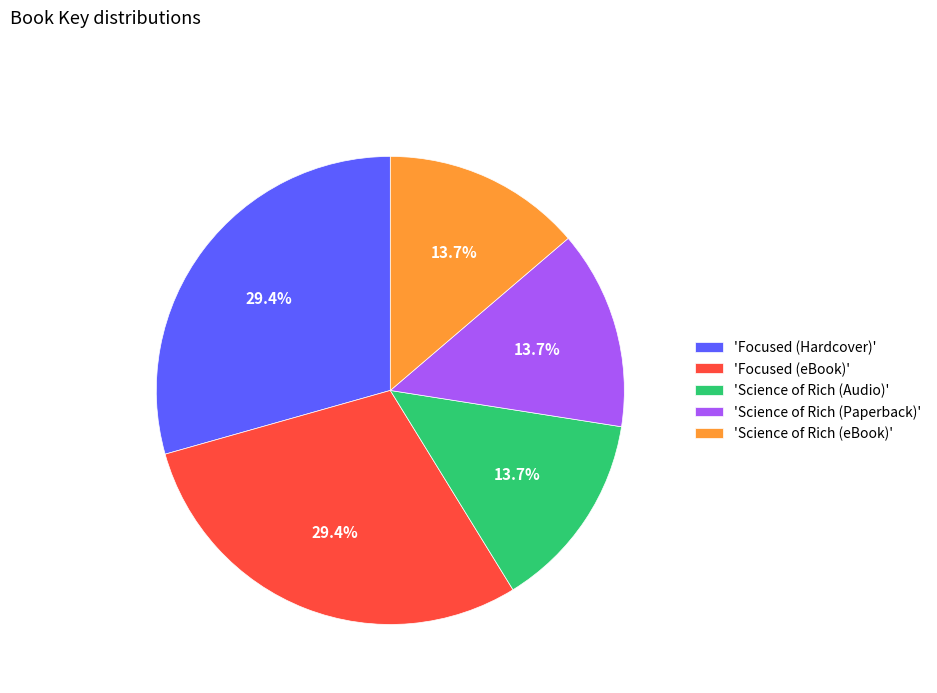

Combined, do 'Science of Rich (Audio)' and 'Focused (Hardcover)' account for over 50%?

No